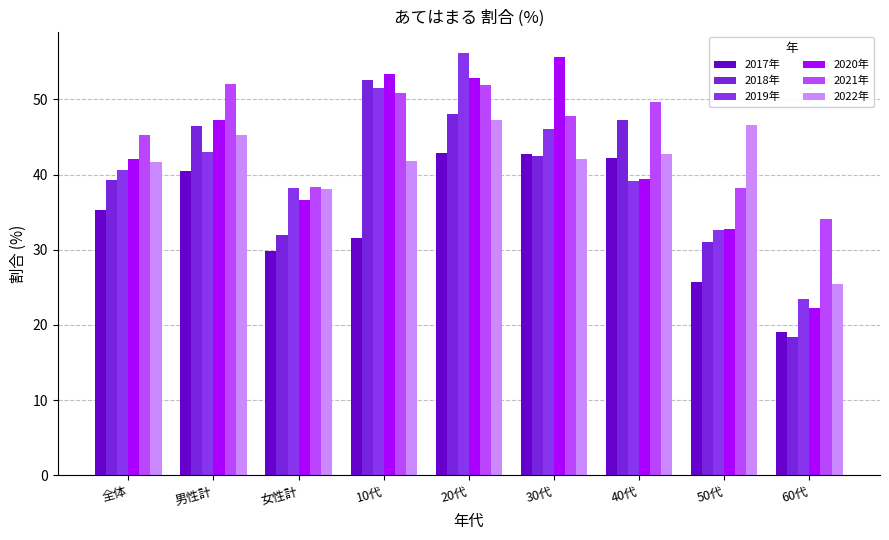

What is the label of the 6th bar from the left?

30代